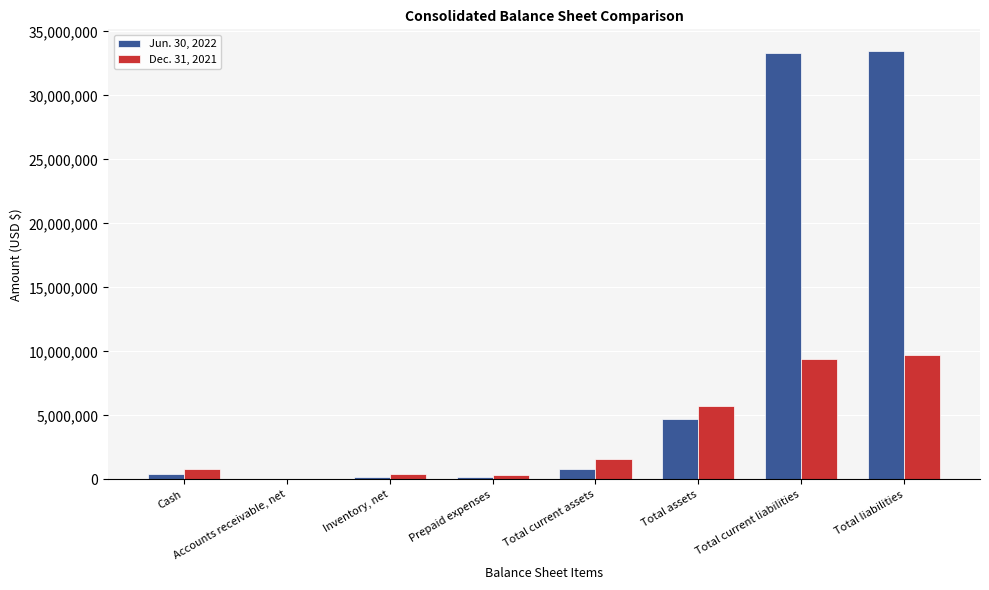

What value does the Jun. 30, 2022 series have at Inventory, net, to the nearest 10?

201130